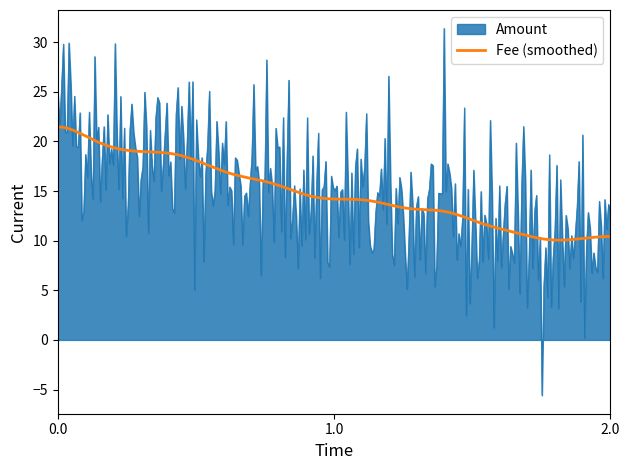

Which series has the widest spread of values?

Amount